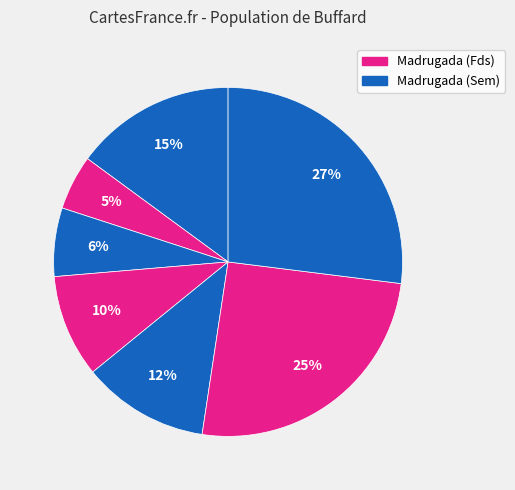

How many segments does this pie chart have?

7